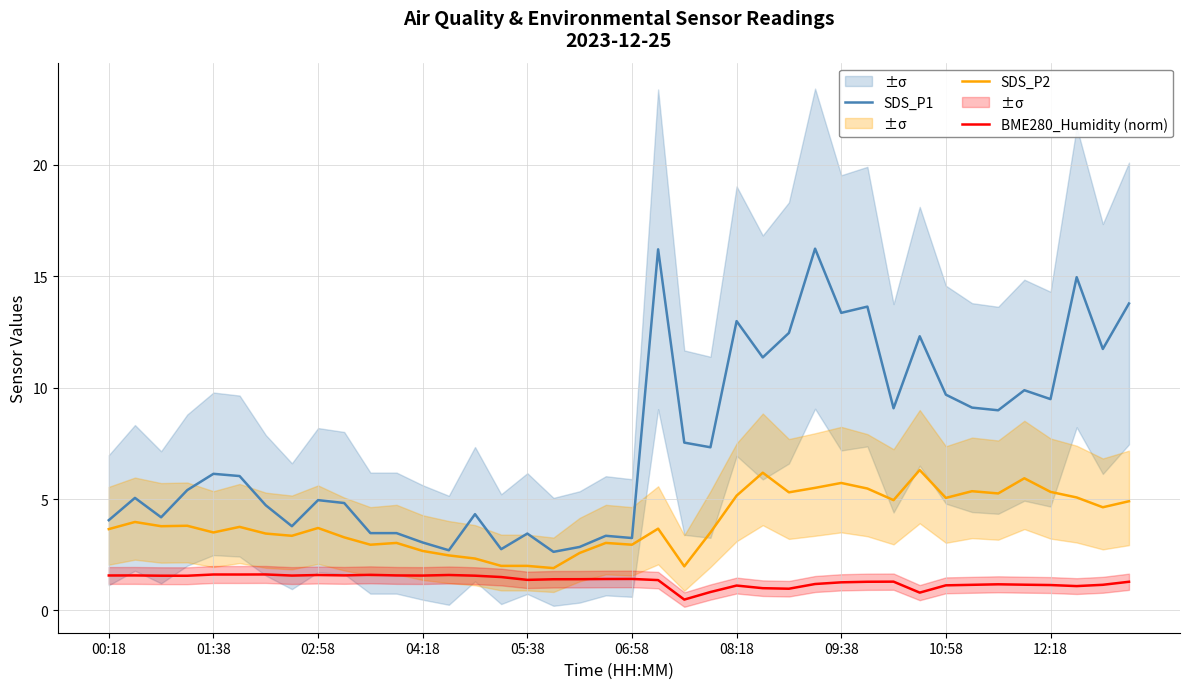

True or false: SDS_P2 has a value of 5.9 at 35.

True